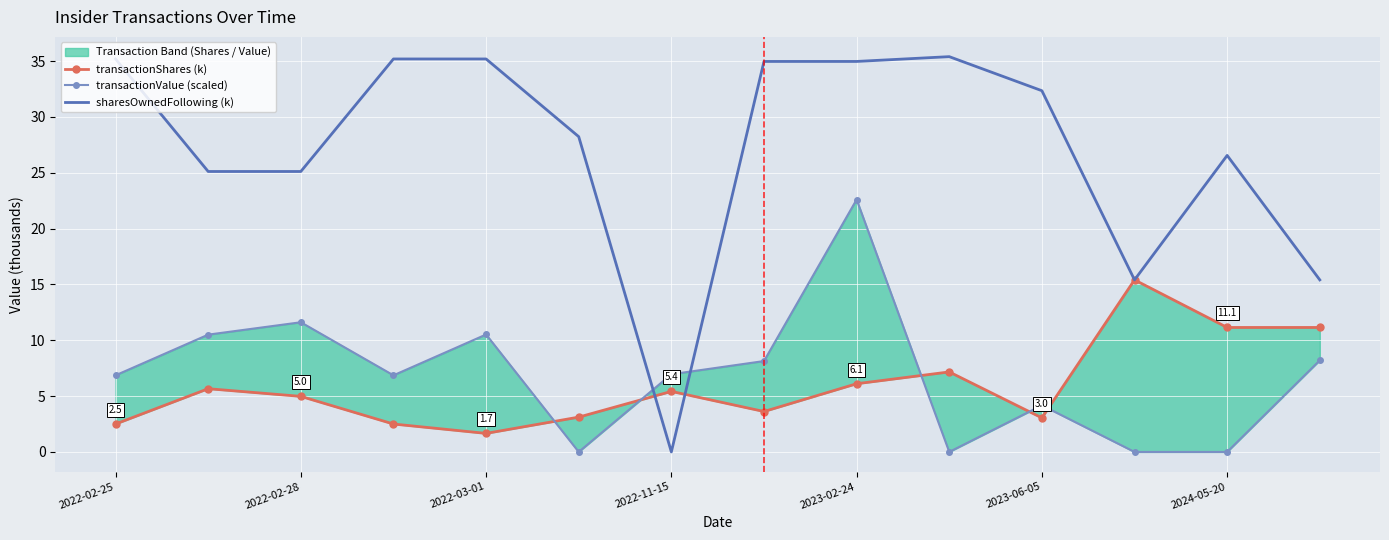

Which series changed the most between 2022-03-01 and 11?

transactionValue (scaled)